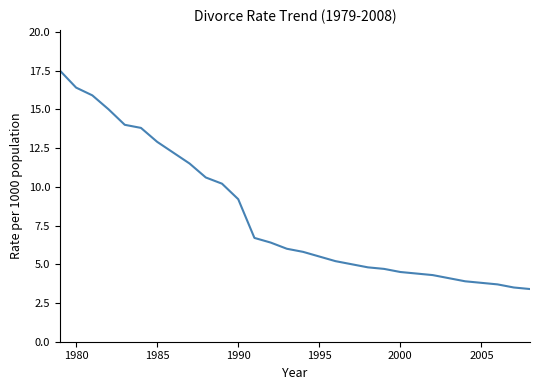

How many lines are shown in the chart?

1